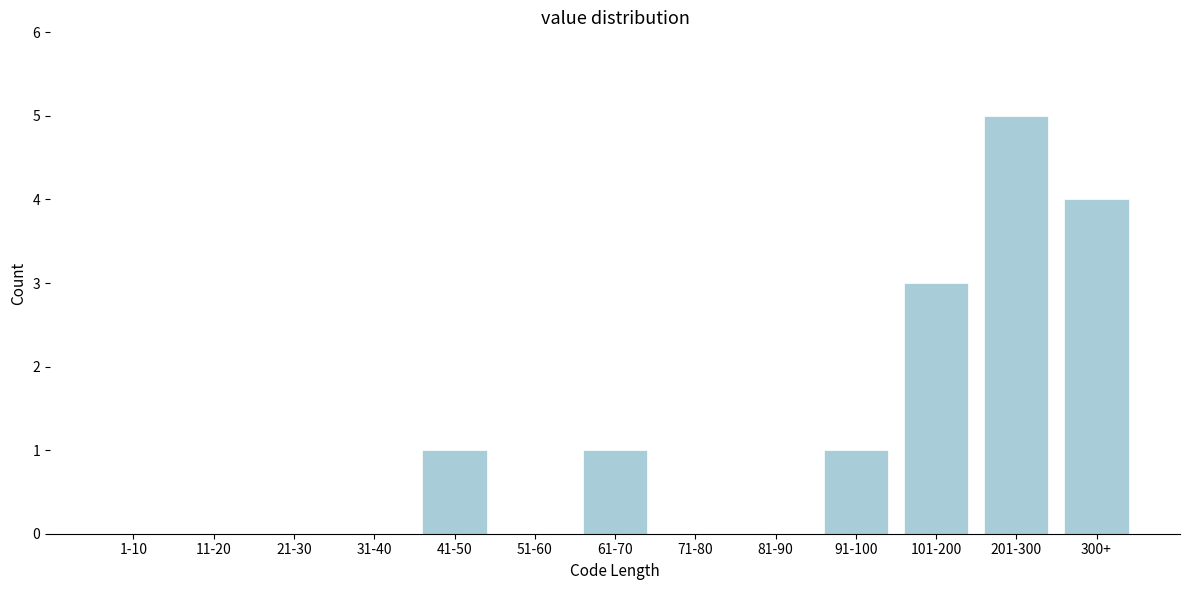

Reading right to left, what are all the values shown in this chart?

300+=4	201-300=5	101-200=3	91-100=1	81-90=0	71-80=0	61-70=1	51-60=0	41-50=1	31-40=0	21-30=0	11-20=0	1-10=0